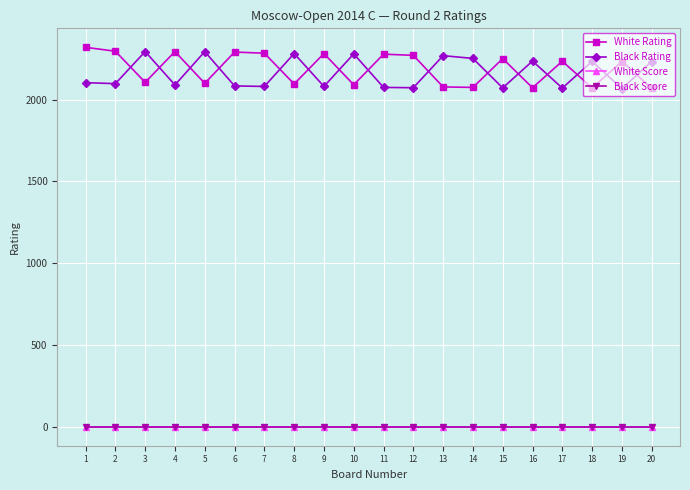

Which series has the widest spread of values?

White Rating